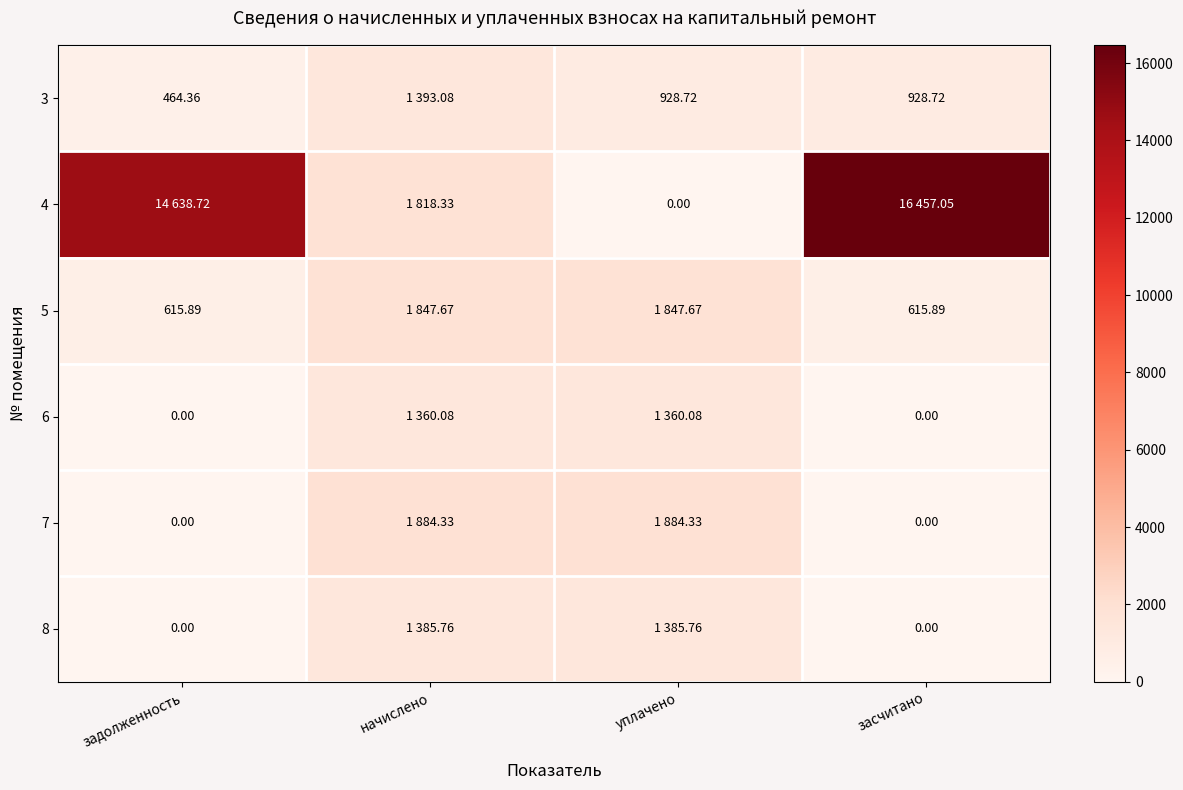

Is the value of 3 at задолженность greater than the value of 6 at задолженность?

Yes